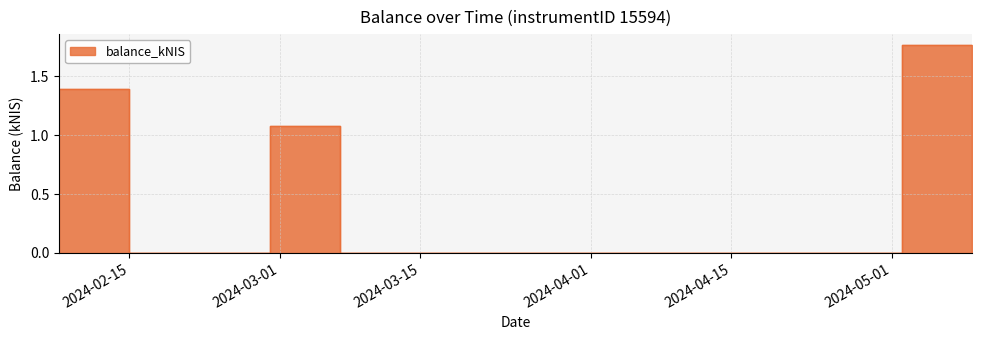

Count the number of values greater than 1.

3